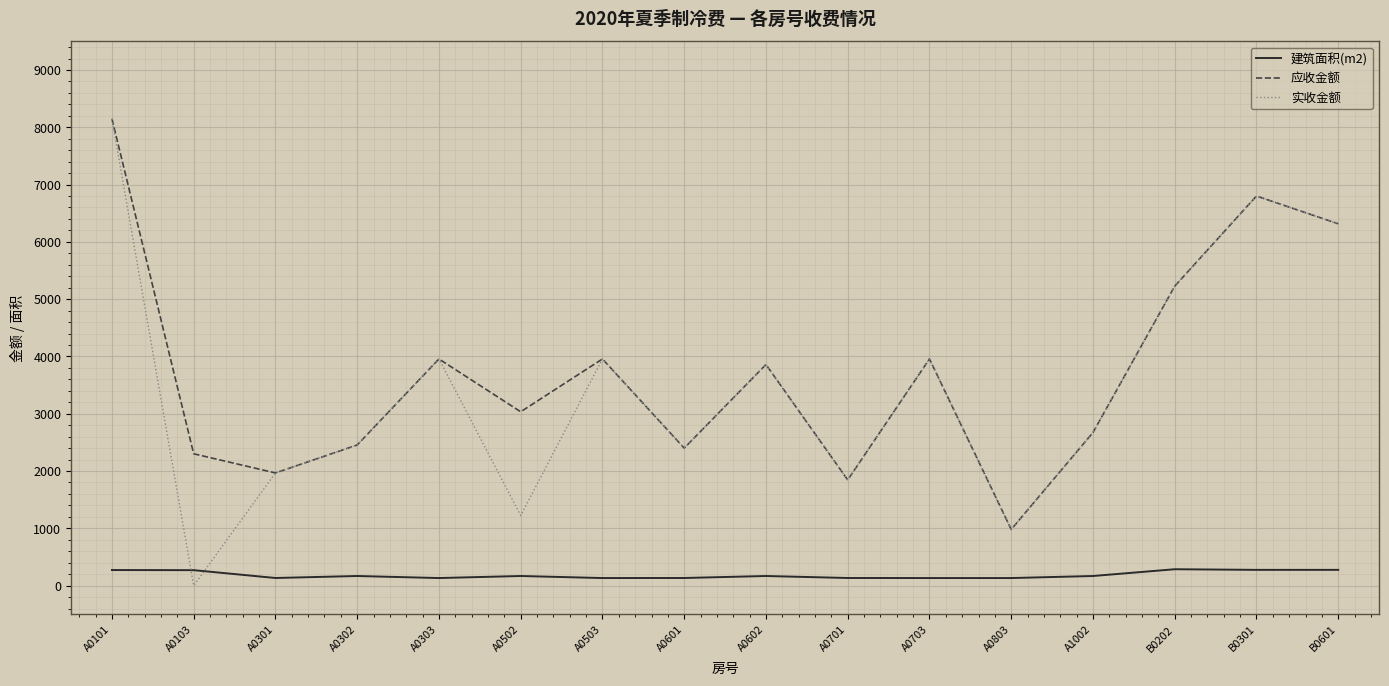

At which label does 建筑面积(m2) first exceed 167?

A0101